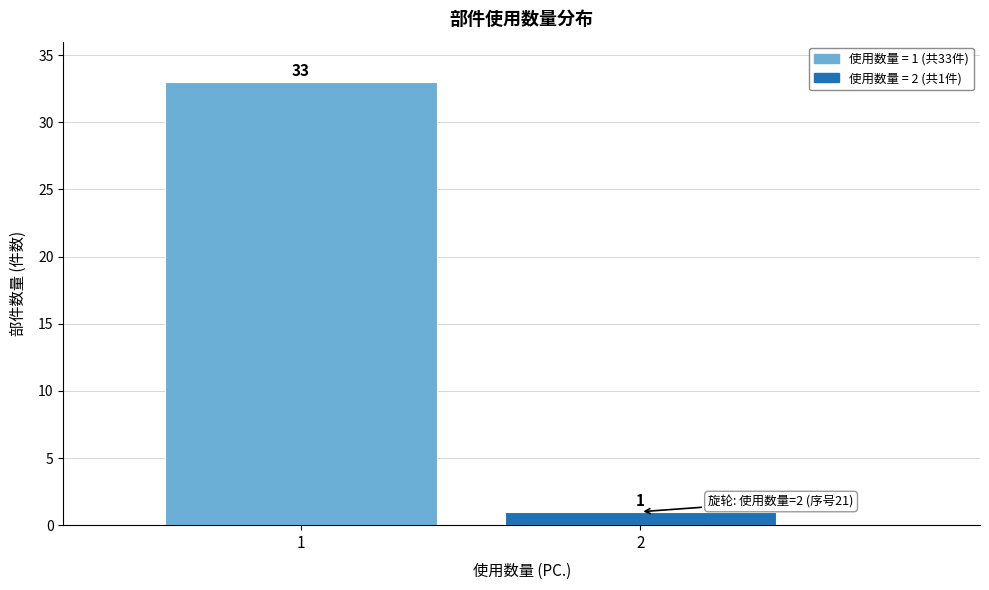

Reading left to right, list all the values displayed in this chart.

1=33	2=1